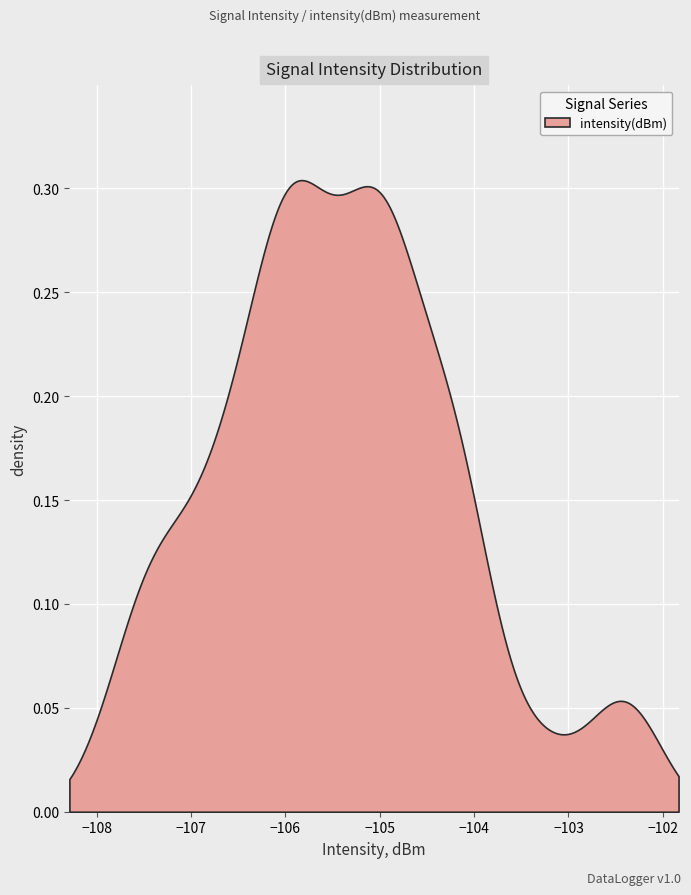

The value at 29 is -103.3. True or false?

True